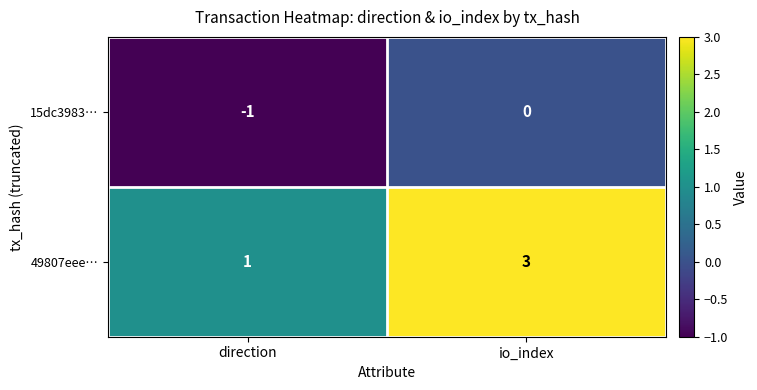

Rank the series by their maximum value, from highest to lowest.

49807eee…, 15dc3983…